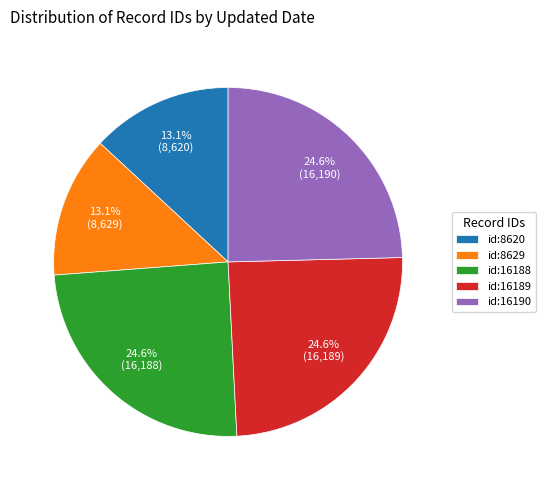

Which has a higher value, id:16189 or id:8620?

id:16189